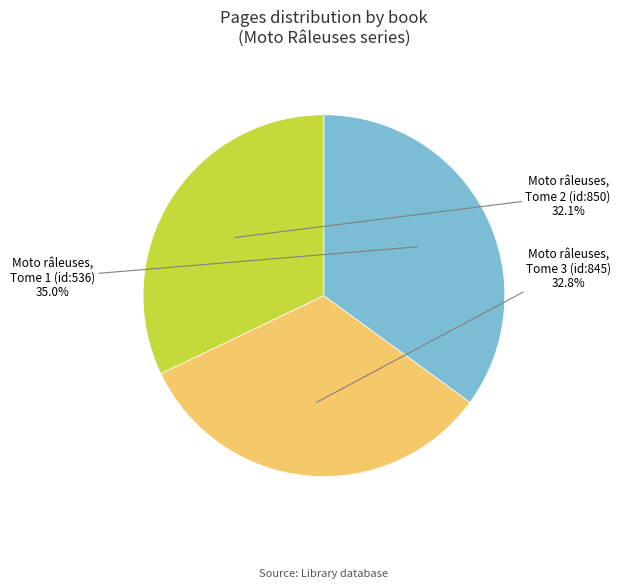

Which category has the biggest portion of the pie?

Moto râleuses, Tome 1 (id:536)